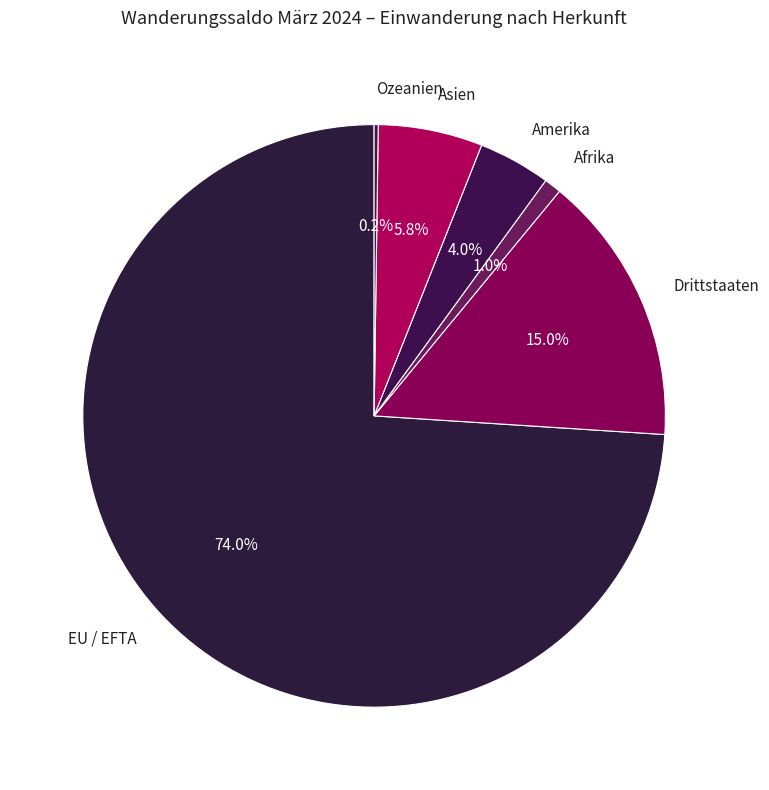

Do Asien and Afrika together represent more than half of the pie?

No